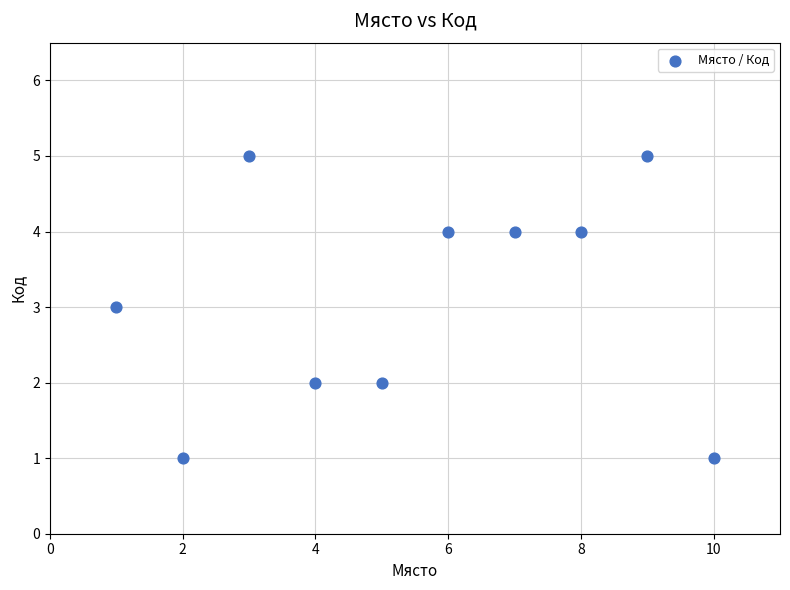

What is the average X value?

6